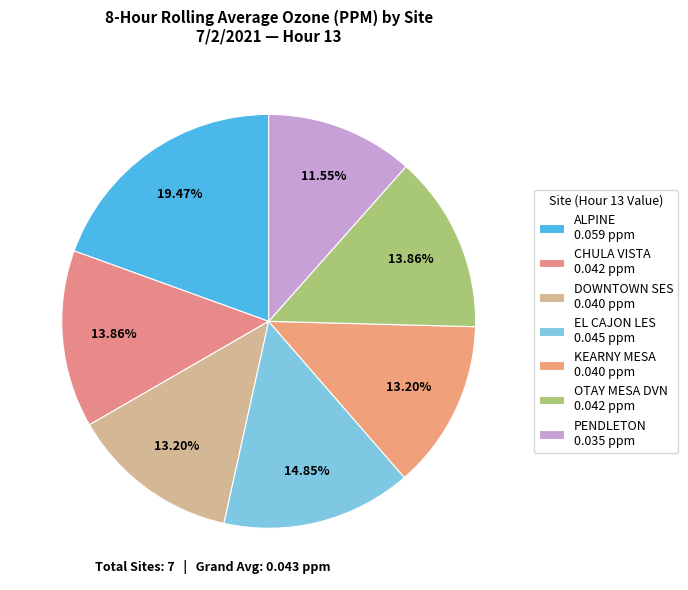

To the nearest percent, what is the difference between the ALPINE and OTAY MESA DVN slice percentages?

6%